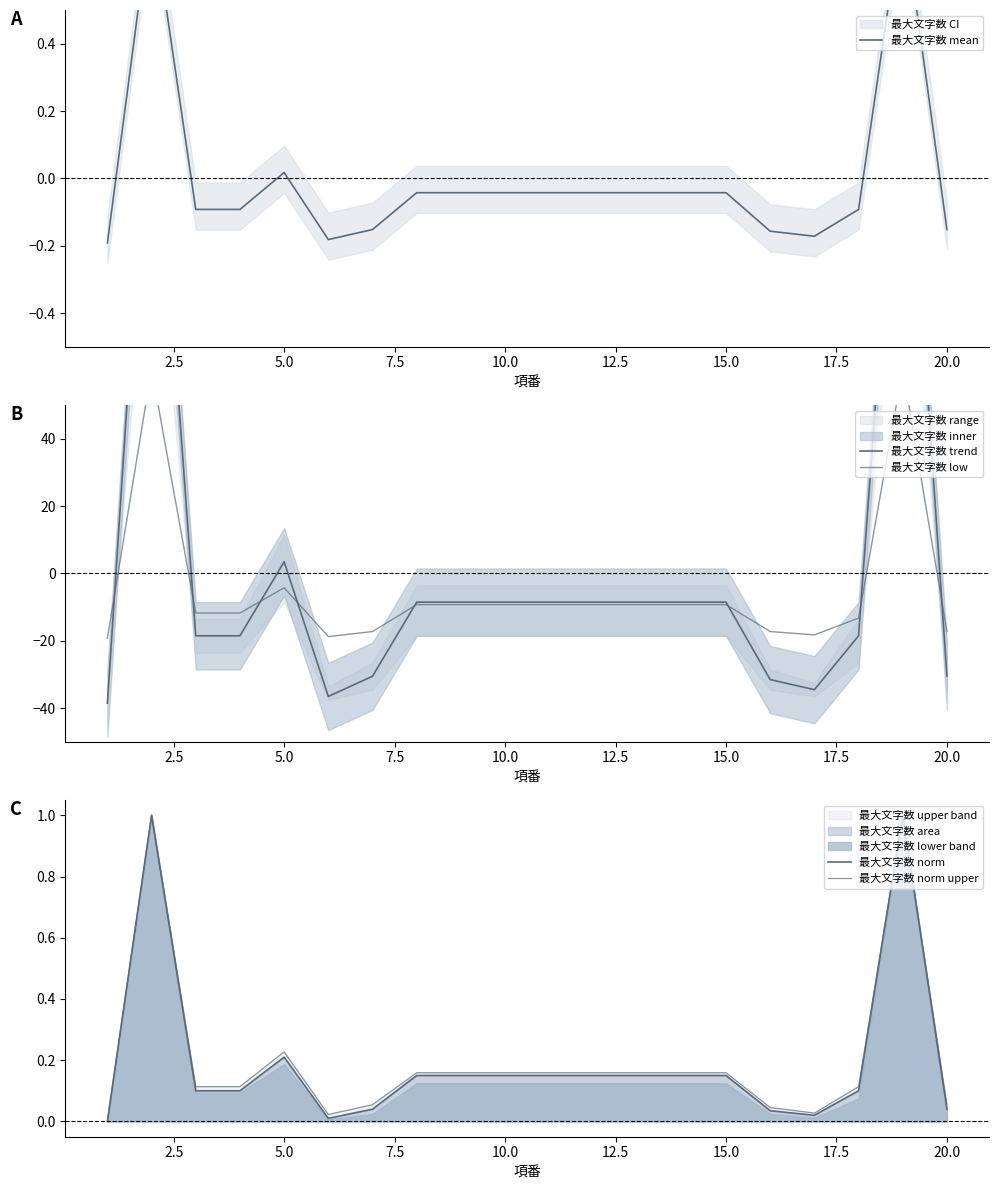

How many categories are shown in the chart?

20